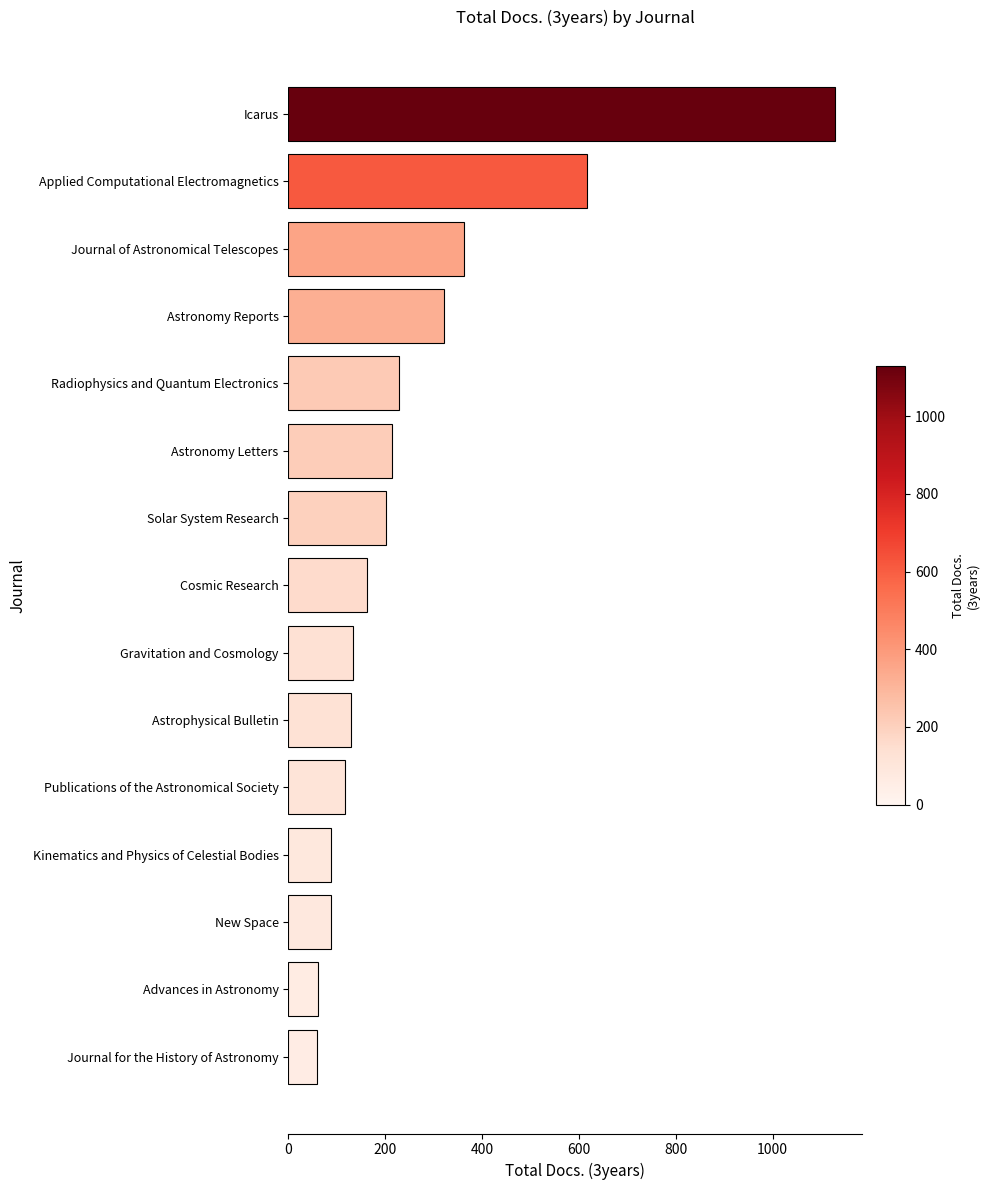

What is the average value?

261